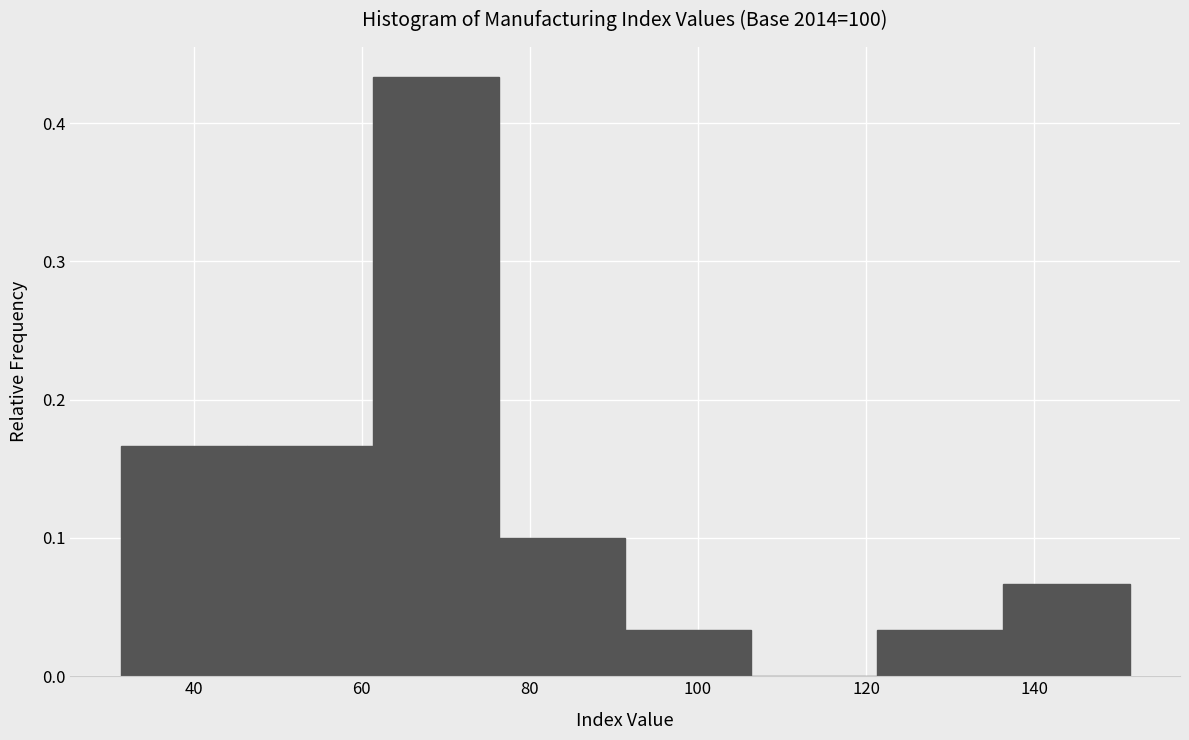

Reading left to right, list every bar in this chart as the range it spans on the x-axis followed by its height. Neither the bar edges nor the heights are printed on the chart, so give them approximately, as read against the axes.

32 to 46: 0.17
46 to 62: 0.17
62 to 76: 0.43
76 to 92: 0.10
92 to 106: 0.03
106 to 122: 0
122 to 136: 0.03
136 to 152: 0.07